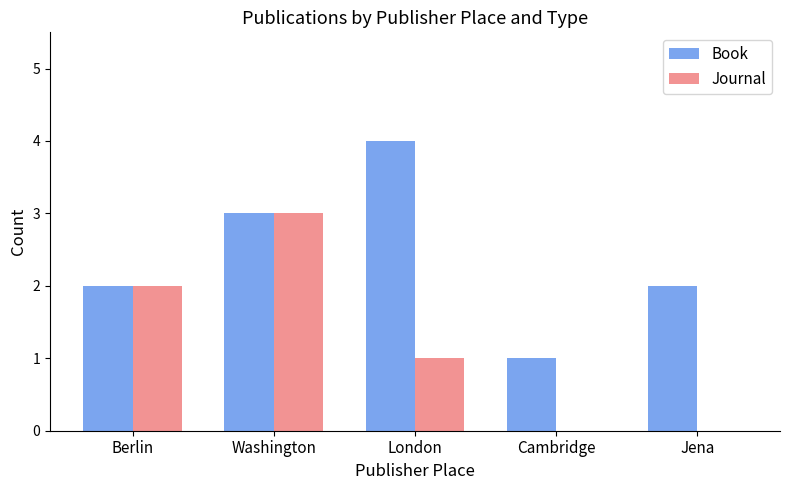

What is the sum of the Book values at Washington and London?

7